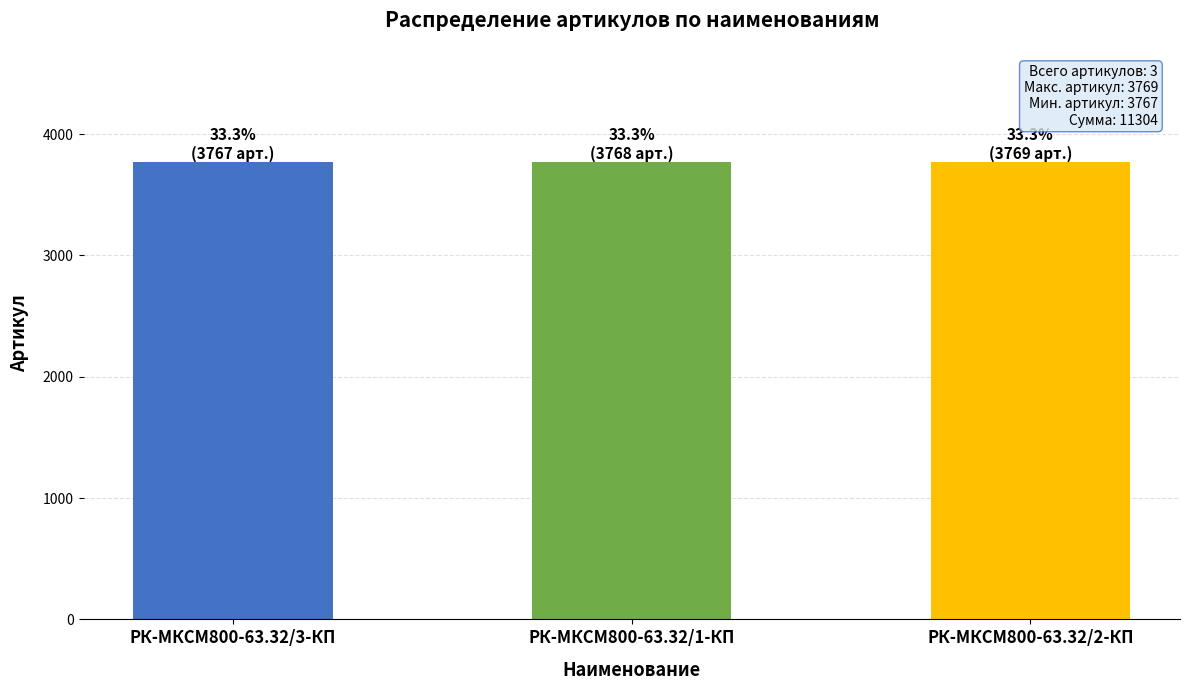

What position from the left is РК-МКСМ800-63.32/2-КП?

3